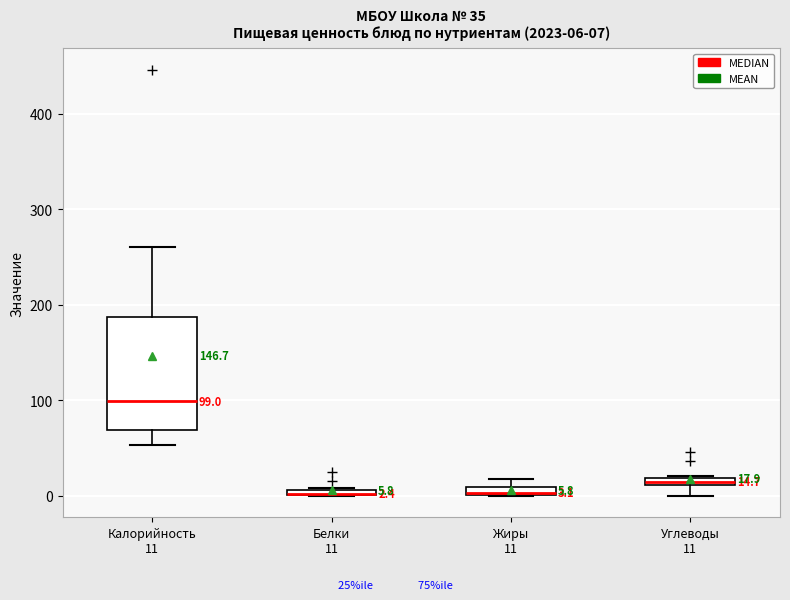

Comparing the boxes themselves (not the whiskers), which one is the tallest?

Калорийность 11